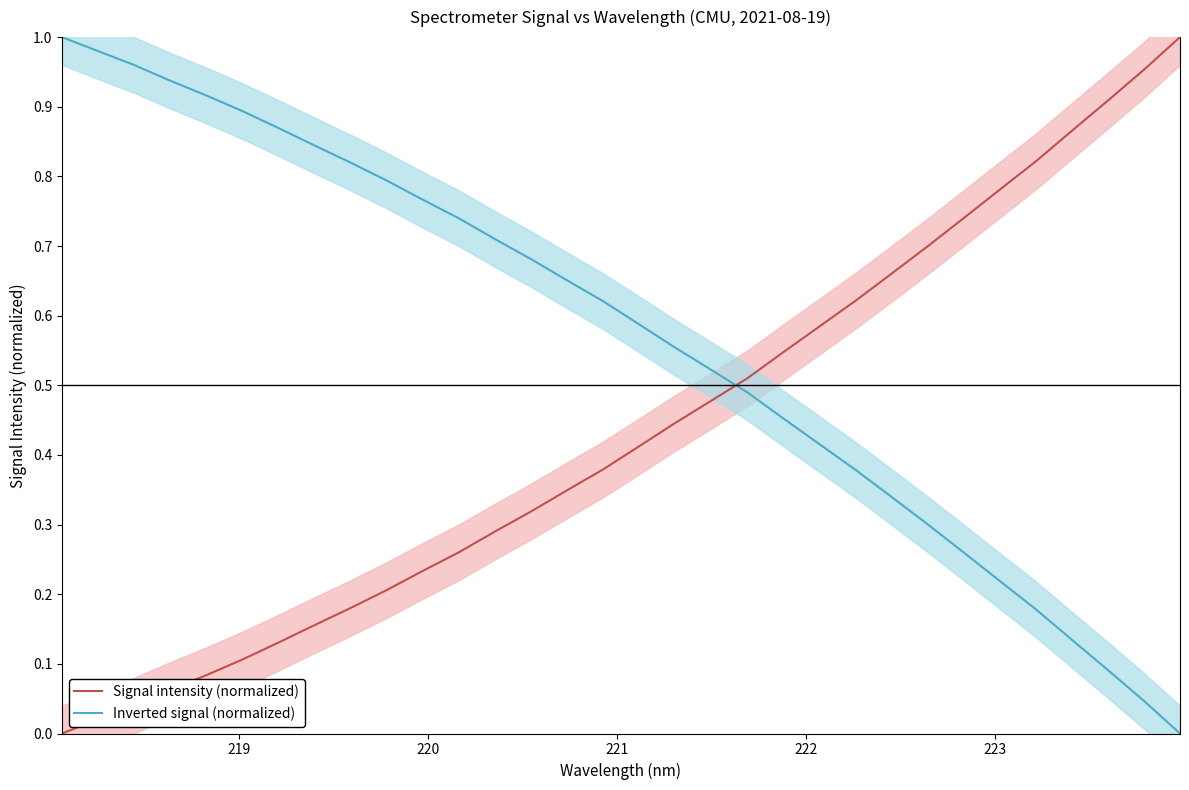

How many times do Inverted signal (normalized) and Signal intensity (normalized) cross each other?

1